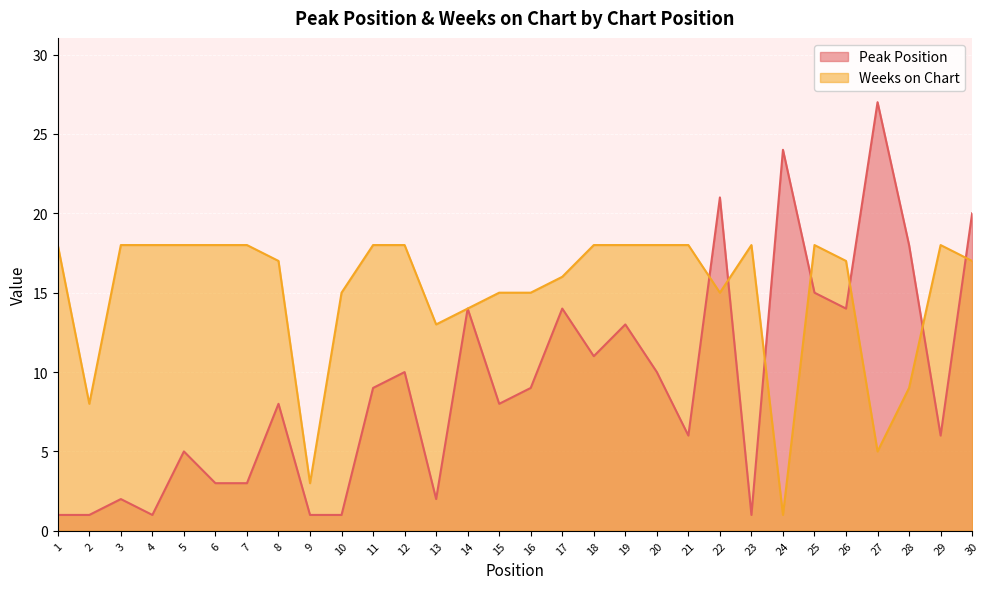

How many intersections are there between Peak Position and Weeks on Chart?

7